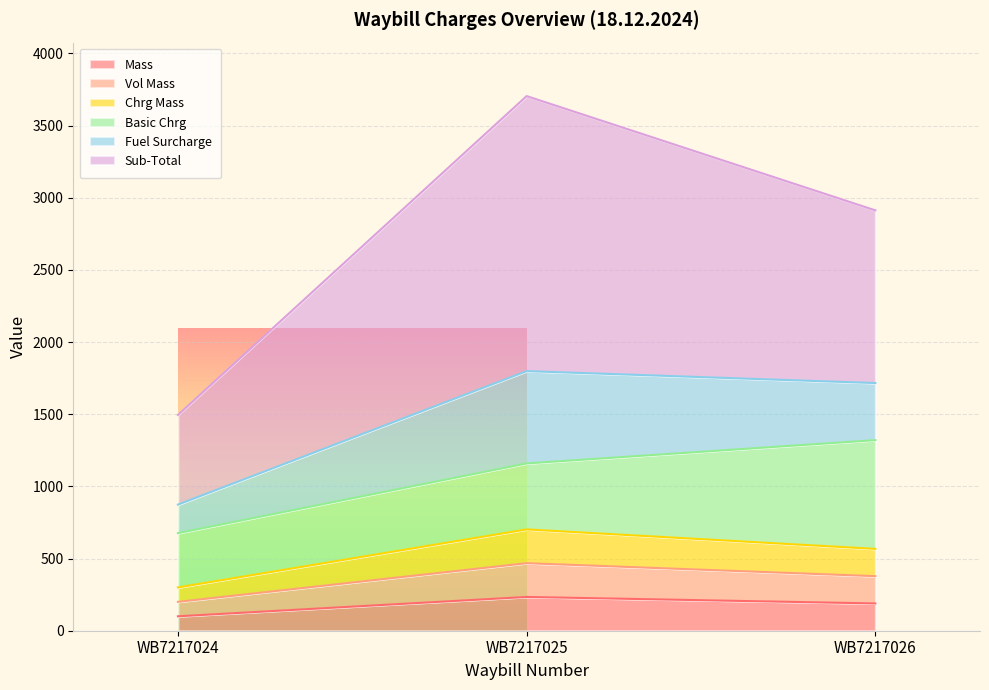

True or false: Chrg Mass has a value of 567 at WB7217026.

True